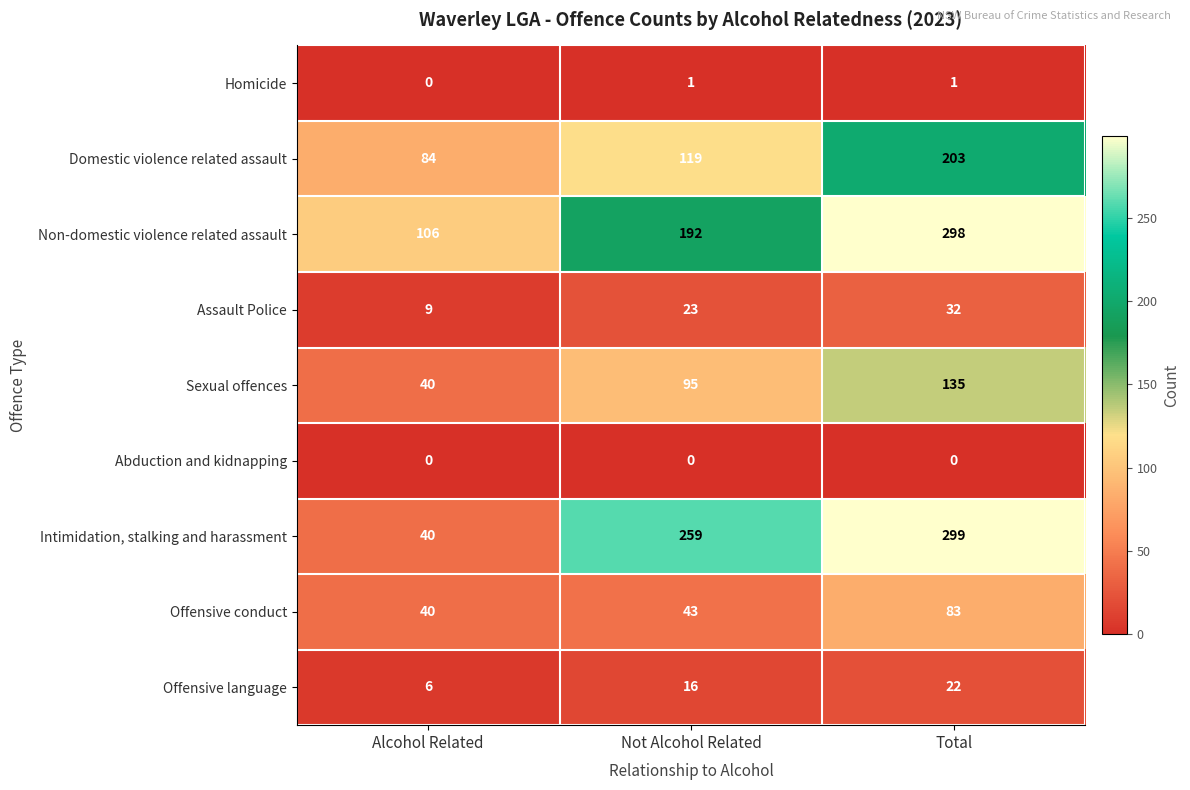

What is the approximate value of Sexual offences at Not Alcohol Related, to the nearest 5?

95